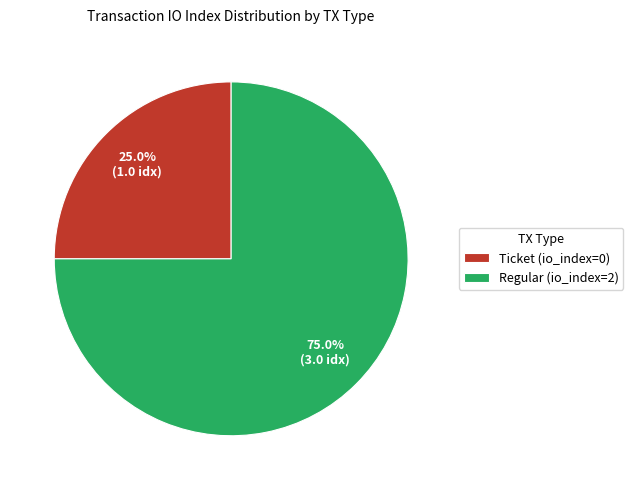

What is the majority slice?

Regular (io_index=2)